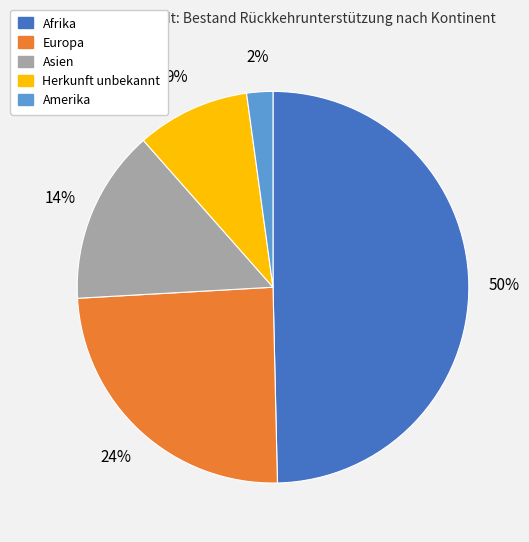

How many slices are in this pie chart?

5